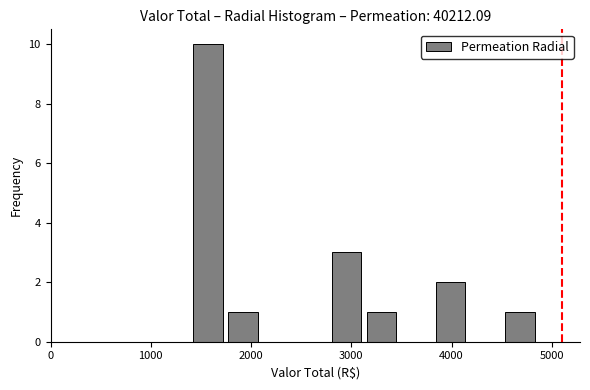

Read against the x-axis, roughly where is the centre of the tallest bar?

1600